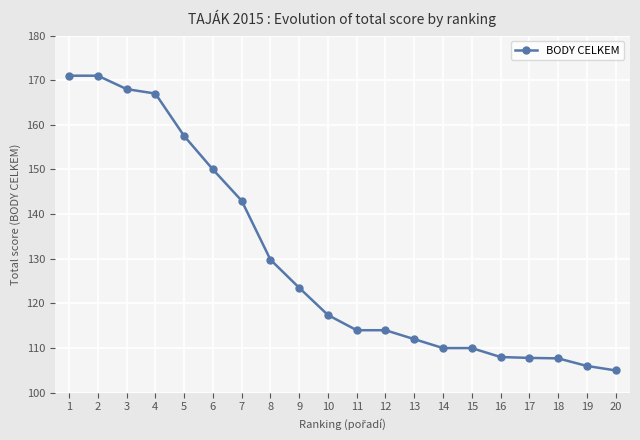

At which label does the data first exceed 117?

1